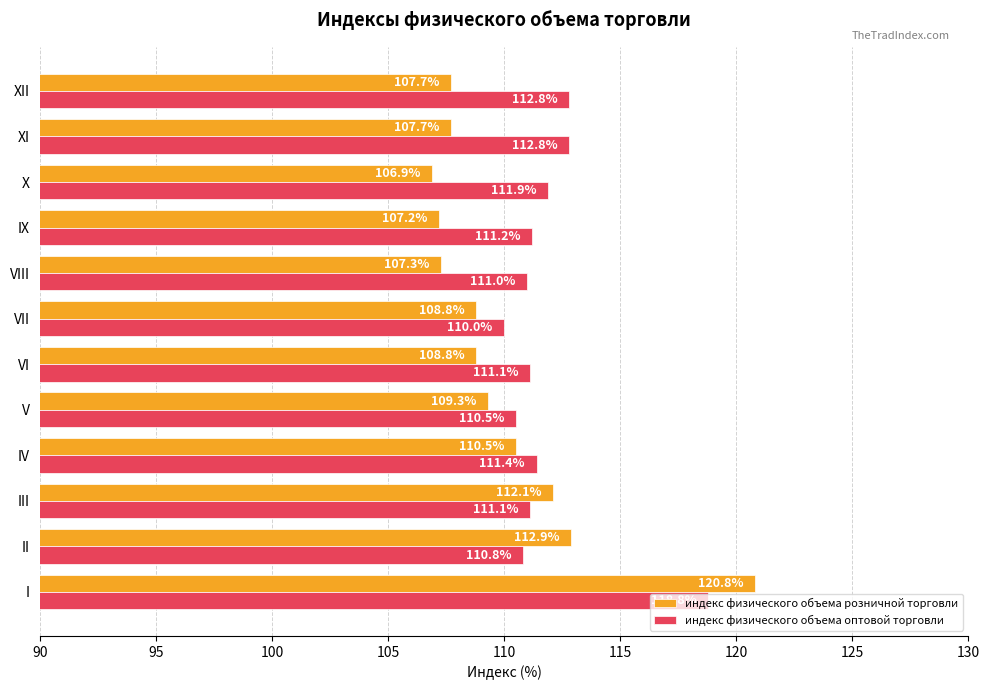

What is the difference between the second highest and minimum values in the индекс физического объема розничной торговли series?

6.0